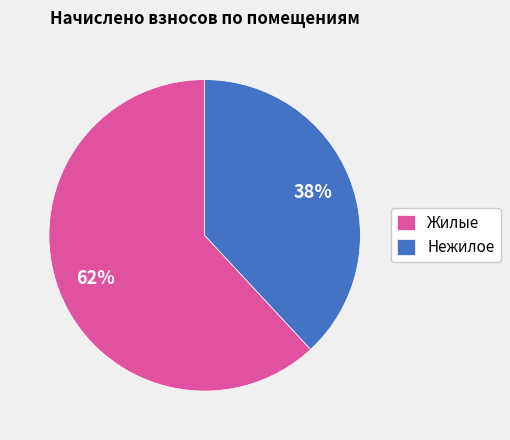

Does Нежилое represent more than half of the total?

No